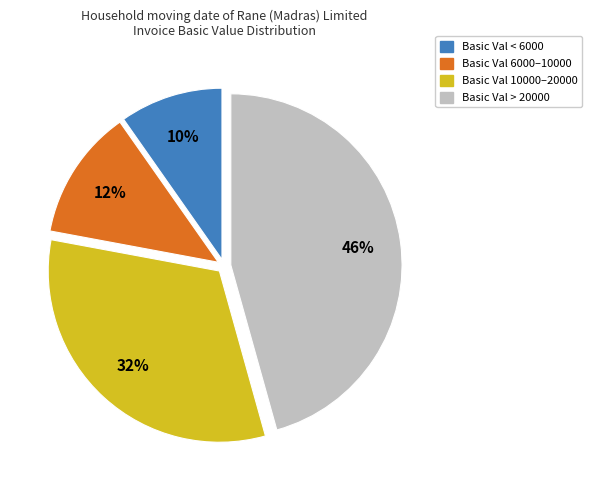

Is there any slice that represents more than half of the pie?

No